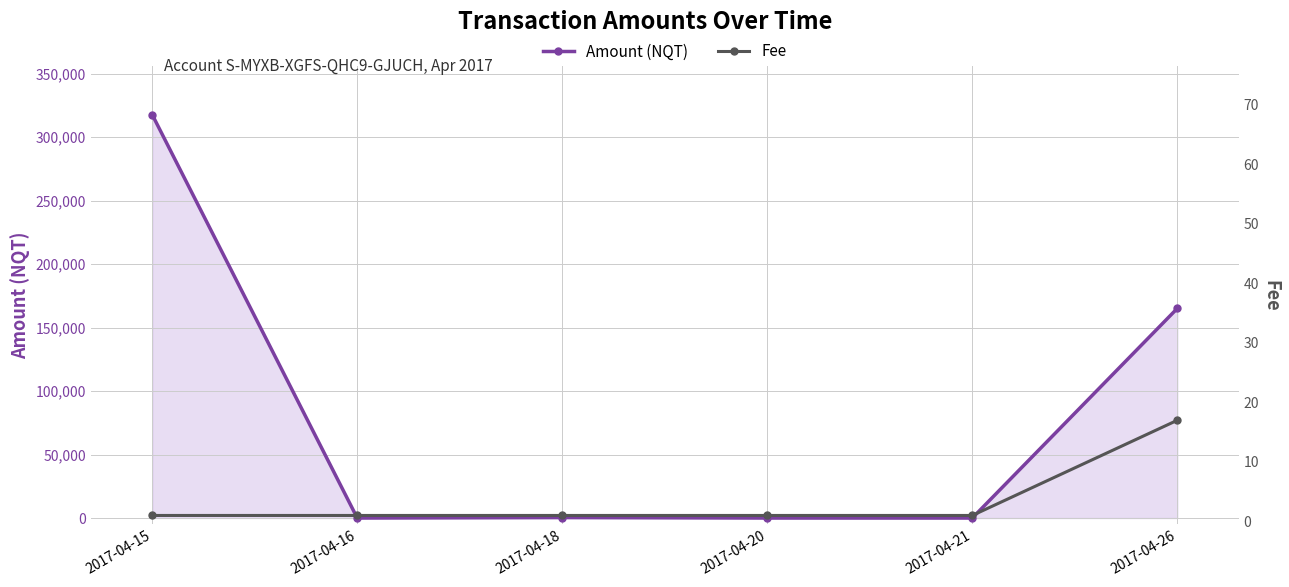

Reading left to right, what are all the values shown in this chart?

Amount (NQT): 2017-04-15=317574.2	2017-04-16=0.0	2017-04-18=376.0	2017-04-20=0.0	2017-04-21=0.0	2017-04-26=165062.7
Fee: 2017-04-15=1.0	2017-04-16=1.0	2017-04-18=1.0	2017-04-20=1.0	2017-04-21=1.0	2017-04-26=17.0